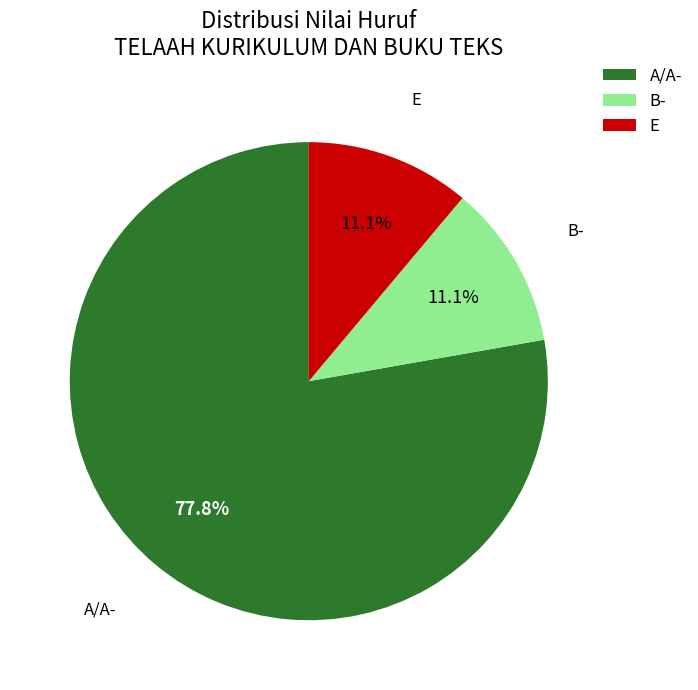

Count the number of slices in the pie.

3